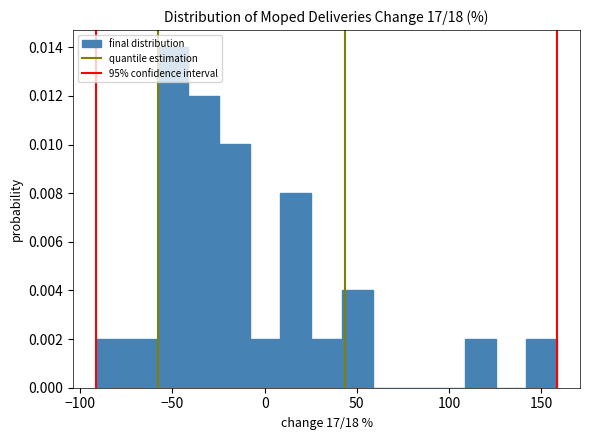

Around what value on the x-axis is the tallest bar? Give the approximate position of its centre, as read against the axis.

-50